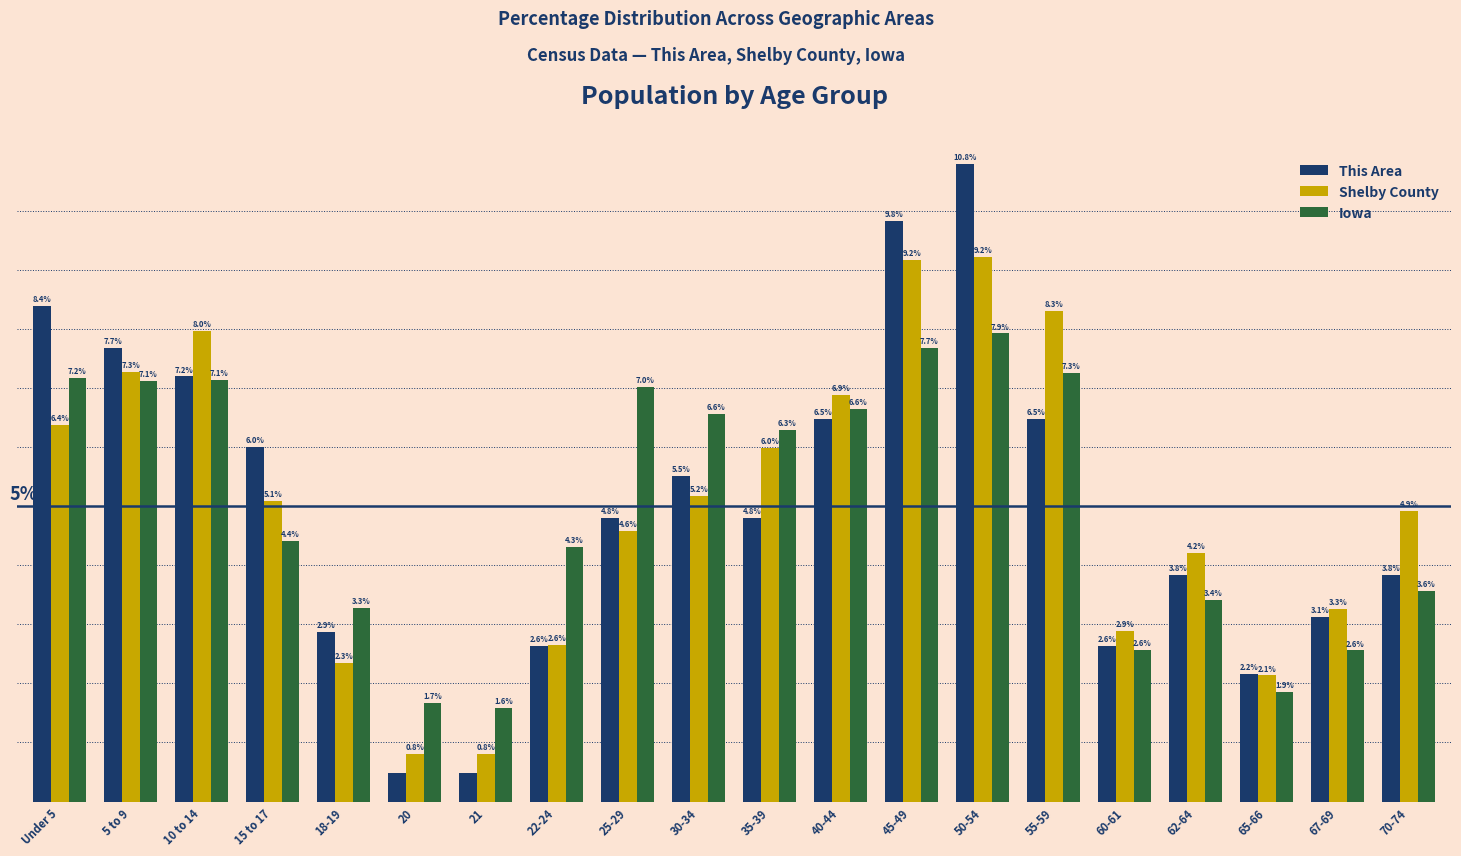

Rank the series at 20 from highest to lowest value.

Iowa, Shelby County, This Area